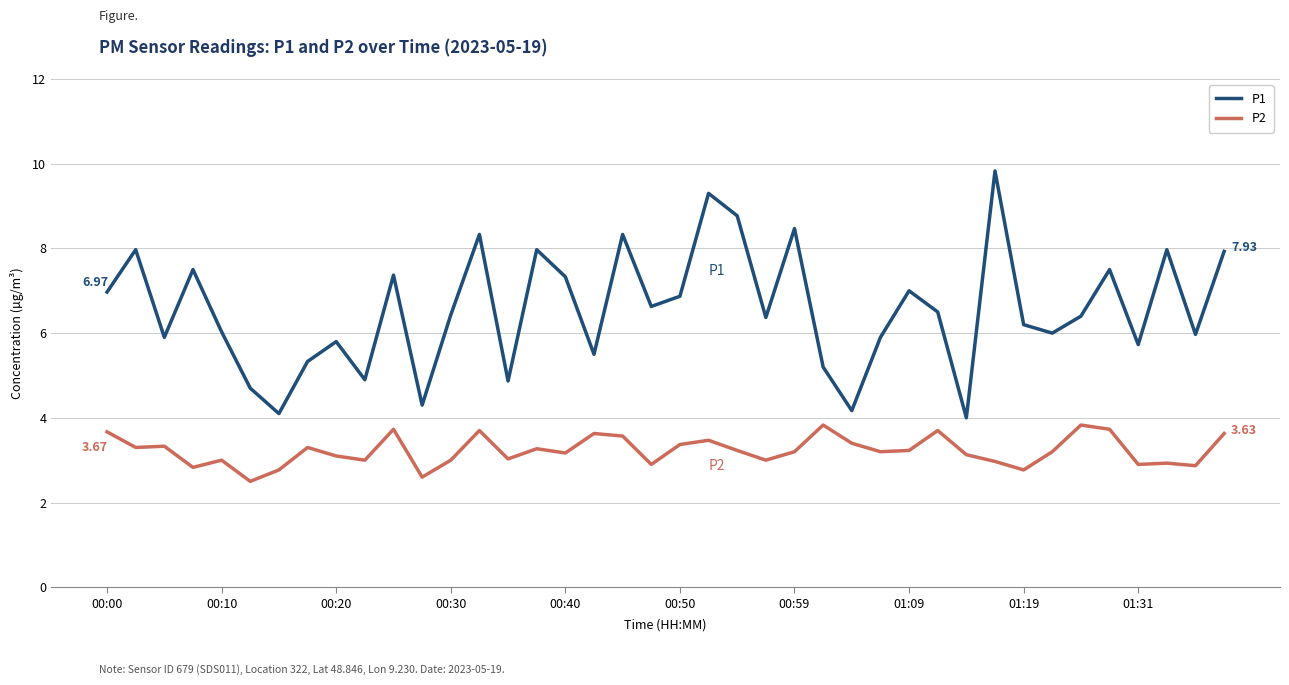

True or false: P2 and P1 cross at least once.

False